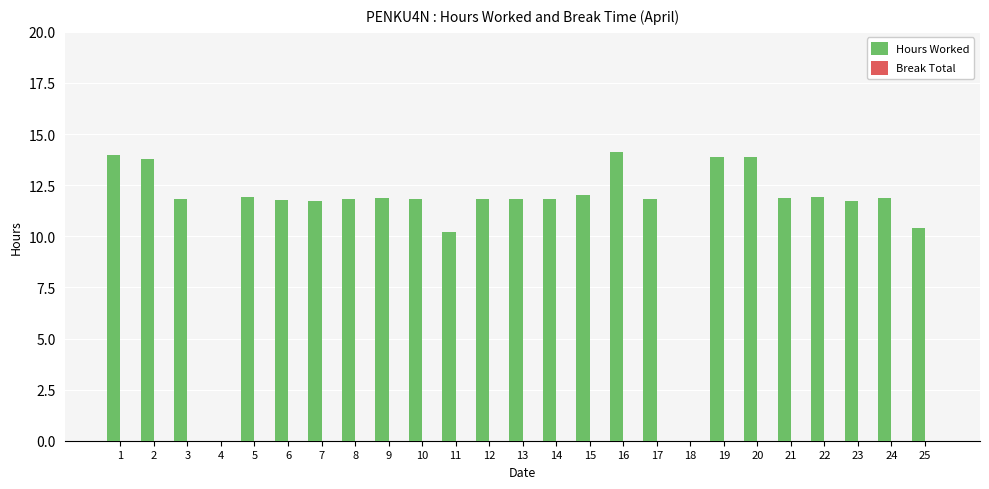

What is the sum of the values at 17 and 9?

23.7